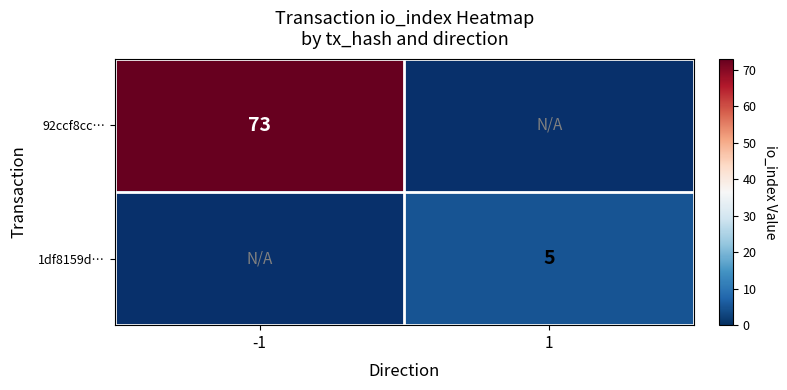

Is it true that 1df8159d… equals 7 at 1?

False